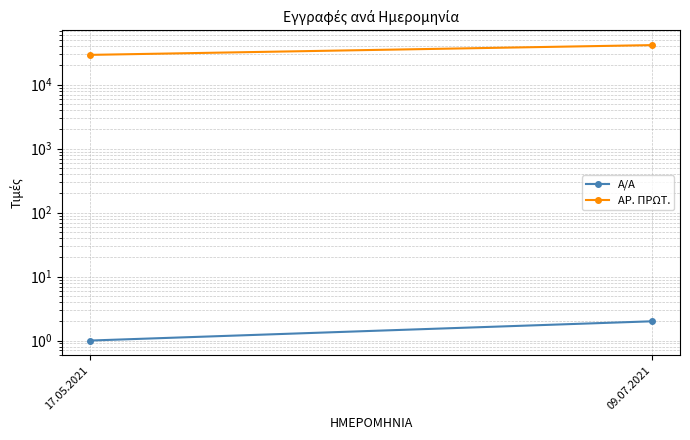

Reading left to right, what are all the values shown in this chart?

Α/Α: 1	2
ΑΡ. ΠΡΩΤ.: 29308	41670